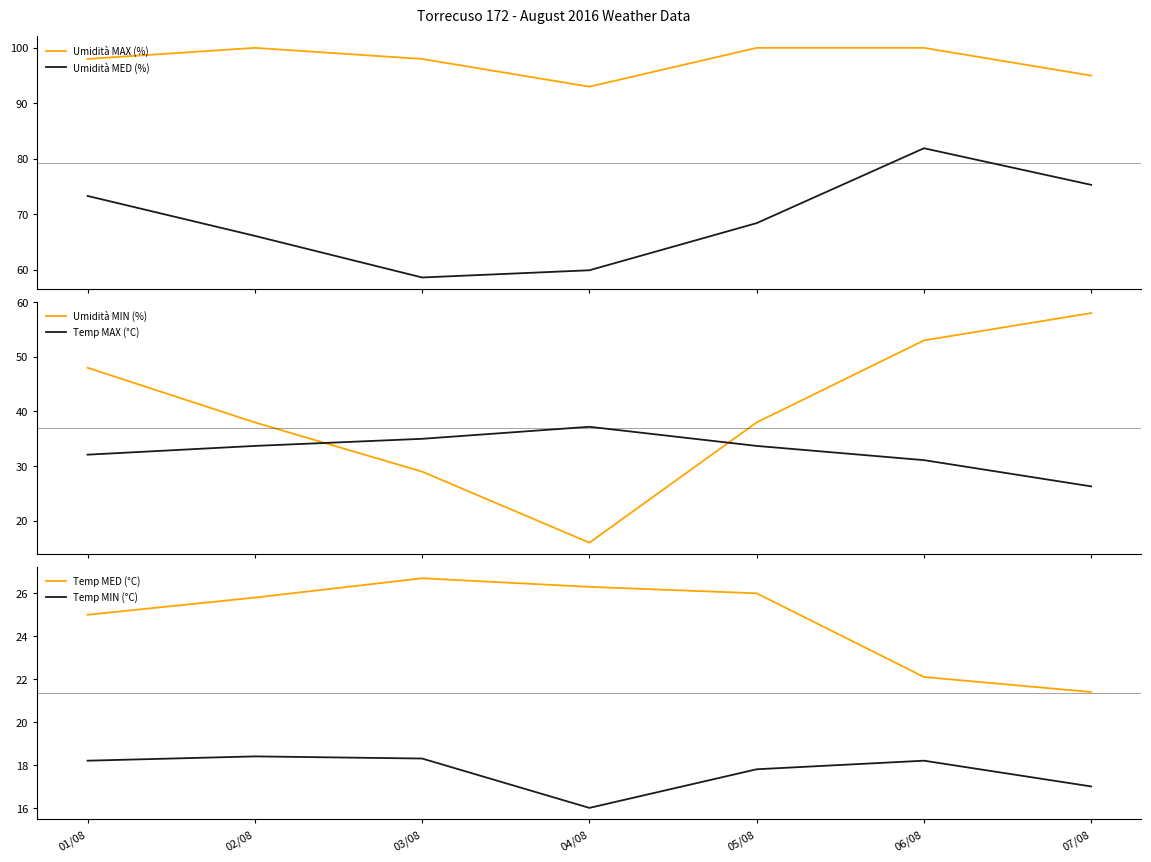

True or false: Umidità MIN (%) has a value of 38.0 at 02/08.

True